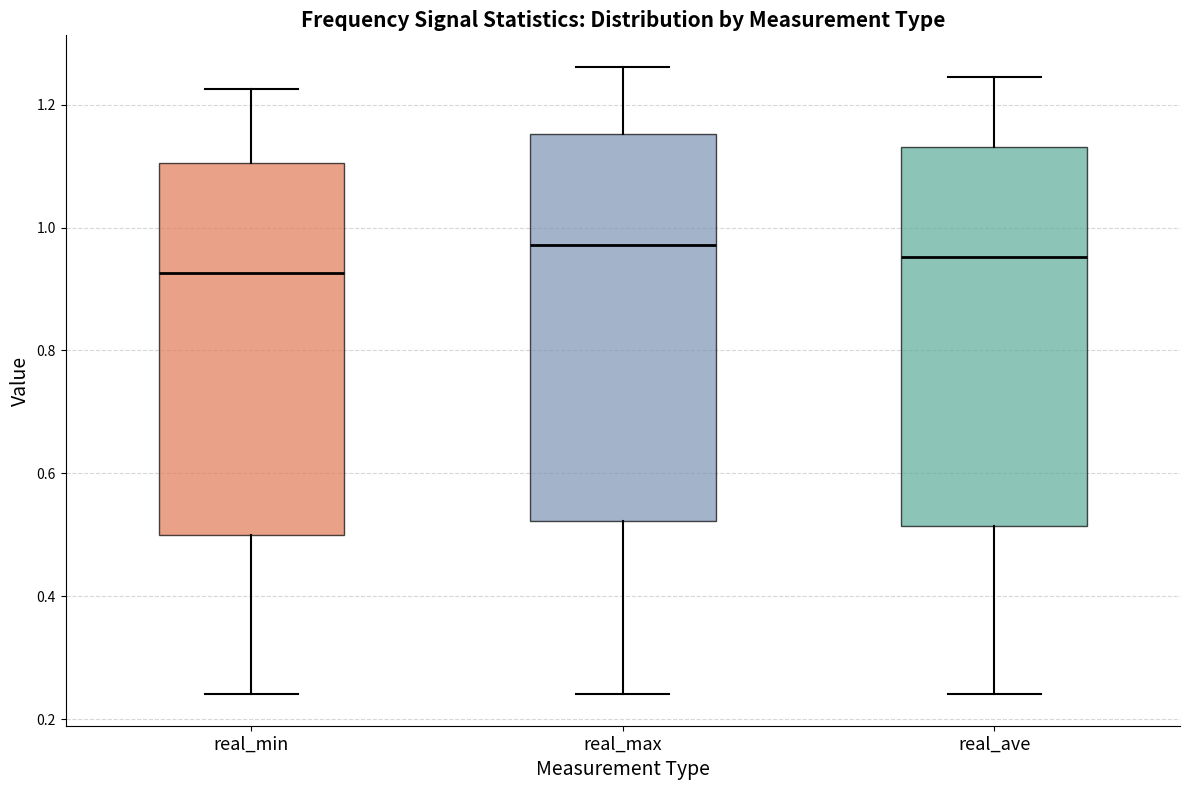

Reading left to right, transcribe this box plot: for each box, give where its median line is, the range the box spans, and where its two whiskers end, as read against the y-axis. The values are not printed on the chart, so give them approximately, as read against the axis.

real_min: median 0.92, box 0.50 to 1.10, whiskers 0.24 to 1.22
real_max: median 0.98, box 0.52 to 1.16, whiskers 0.24 to 1.26
real_ave: median 0.96, box 0.52 to 1.14, whiskers 0.24 to 1.24